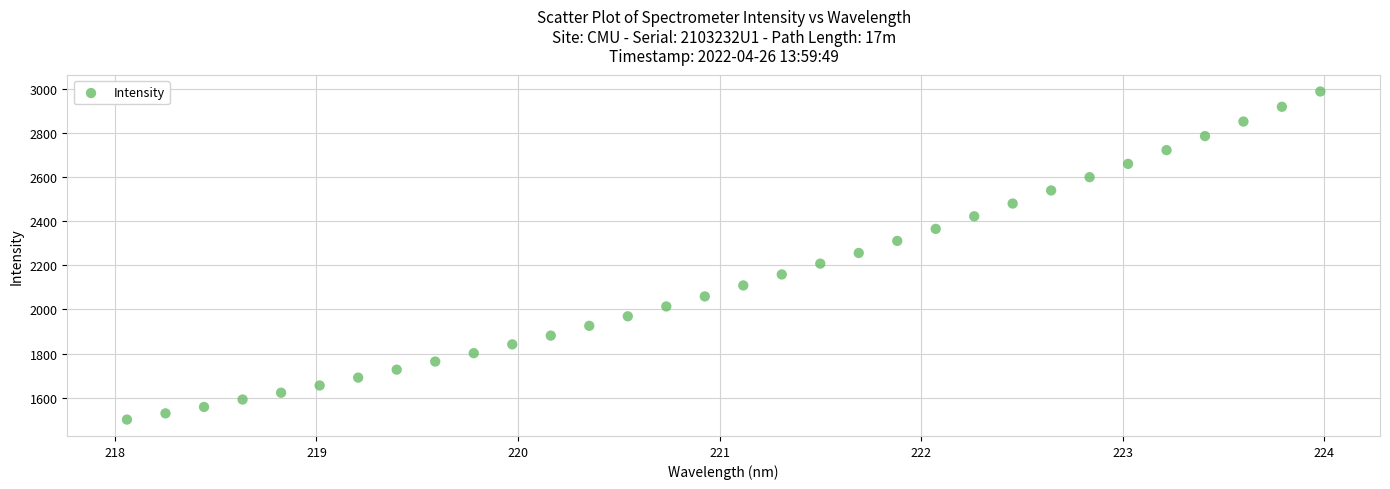

What is the range of X values (max minus min)?

5.9